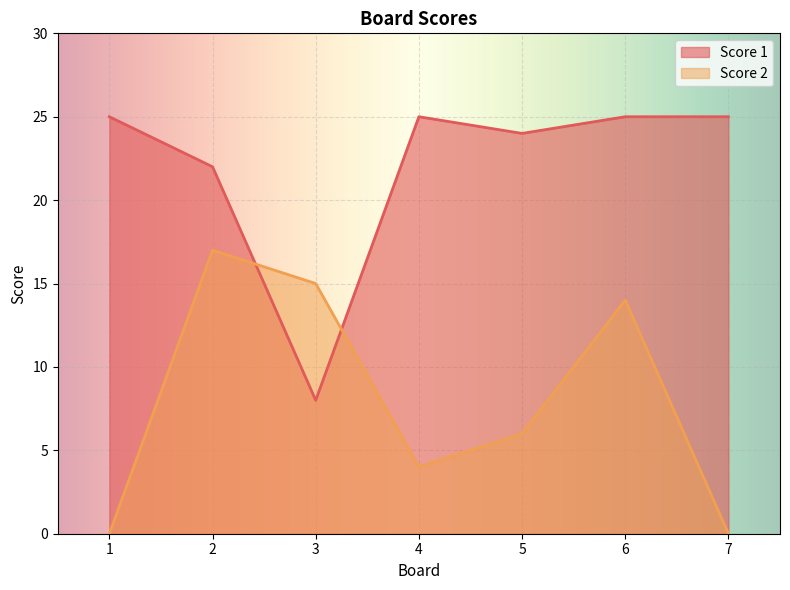

True or false: Score 2 has more than 2 interior local peaks.

False